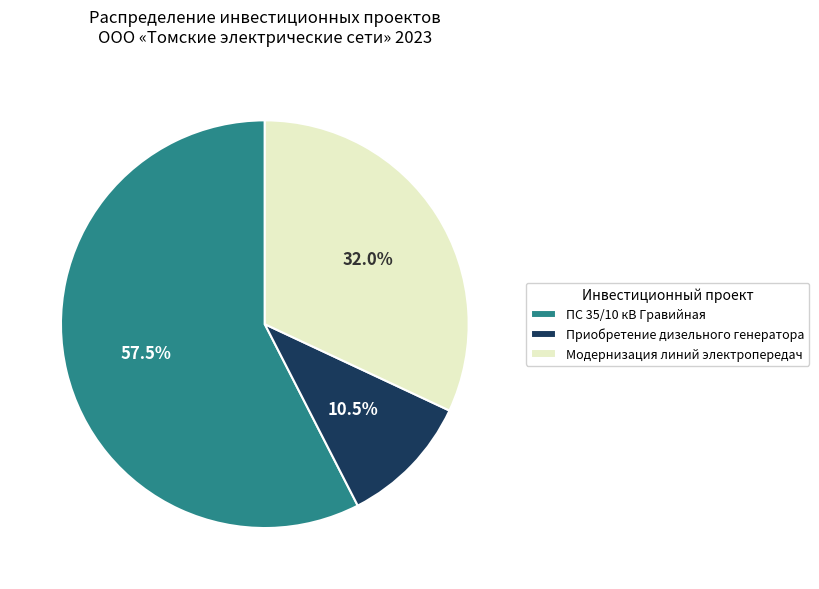

Count the number of slices in the pie.

3